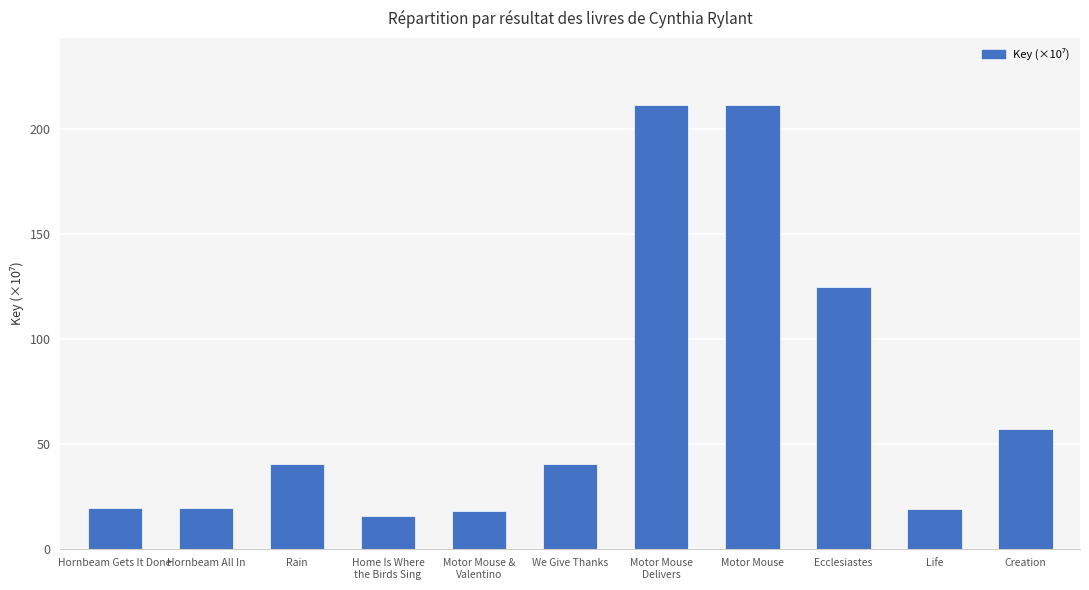

Which has a higher value, Ecclesiastes or Motor Mouse?

Motor Mouse